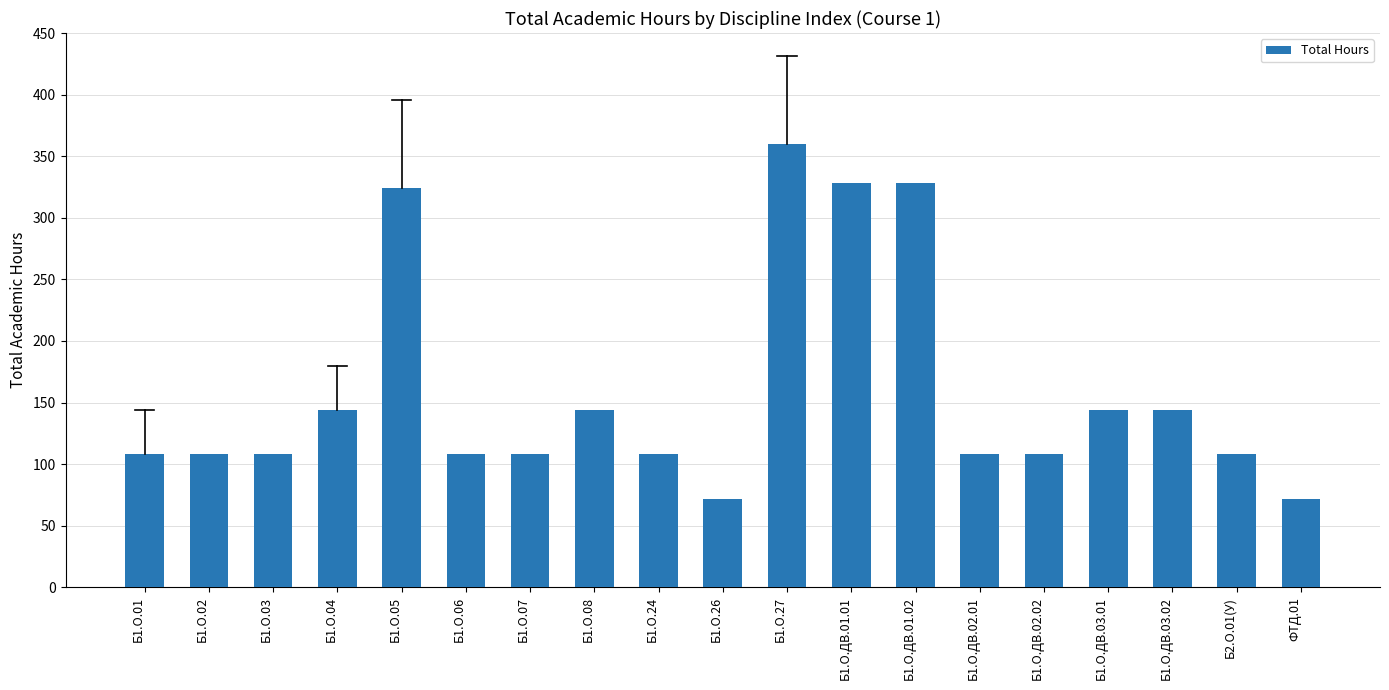

What is the sum of the values at Б1.О.03 and Б1.О.ДВ.01.02?

436